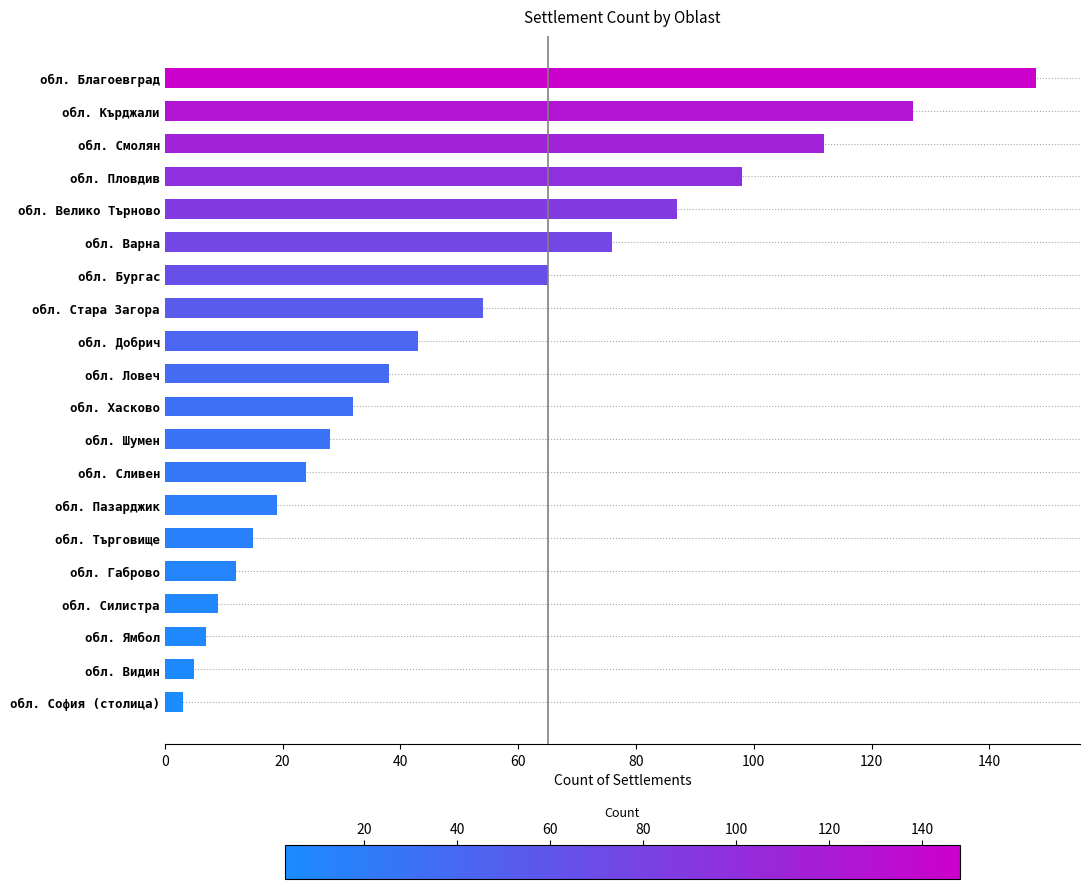

Count the number of data series in this chart.

1